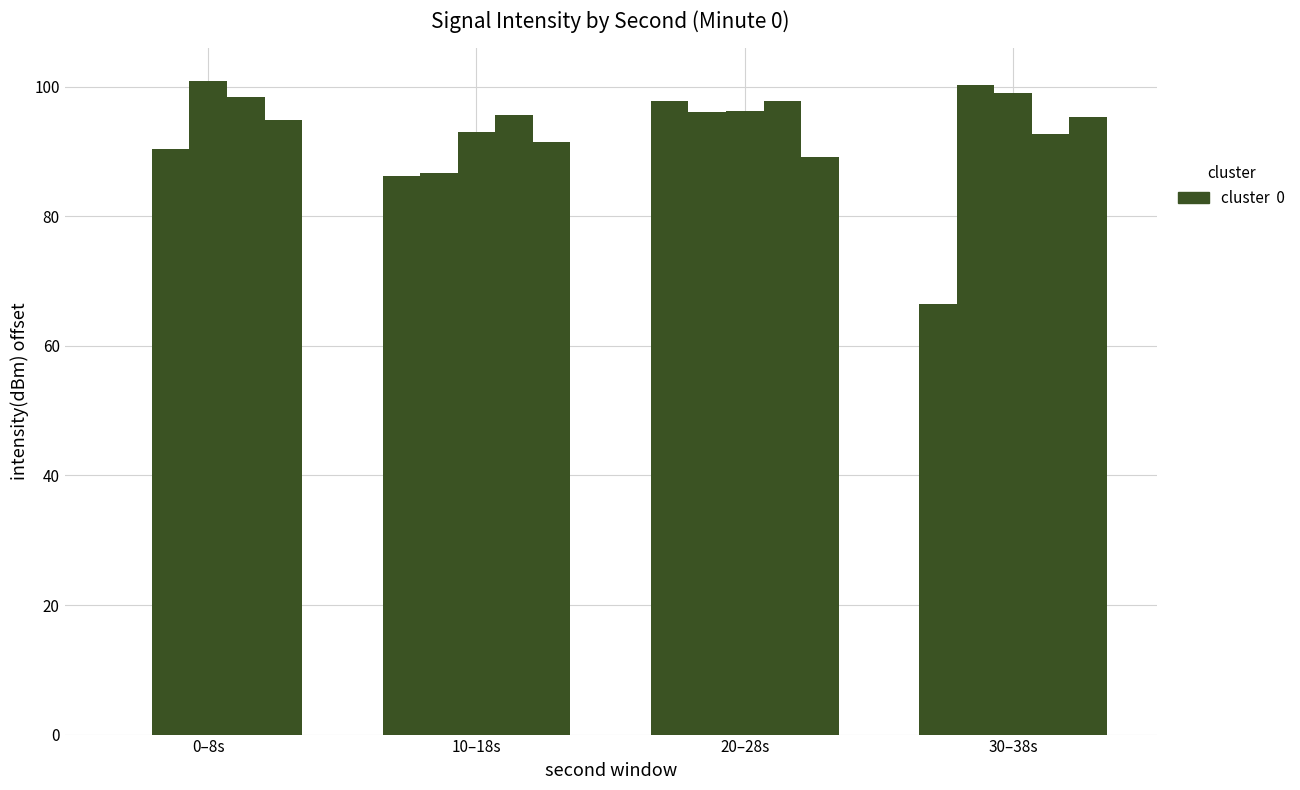

Is it true that s=2 equals 45.4 at 0–8s?

False